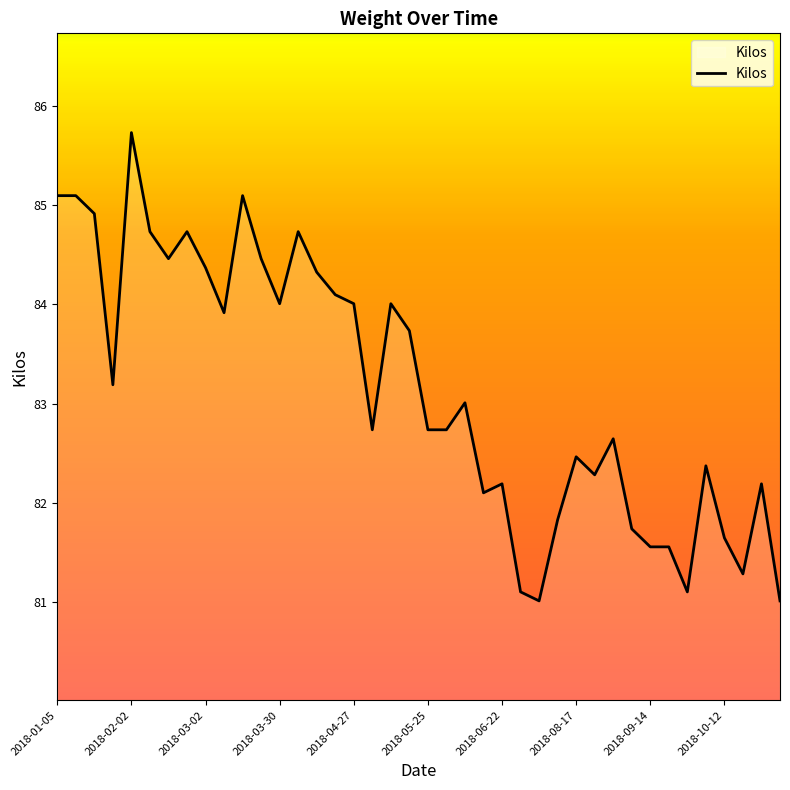

What is the maximum value shown in the chart?

85.7